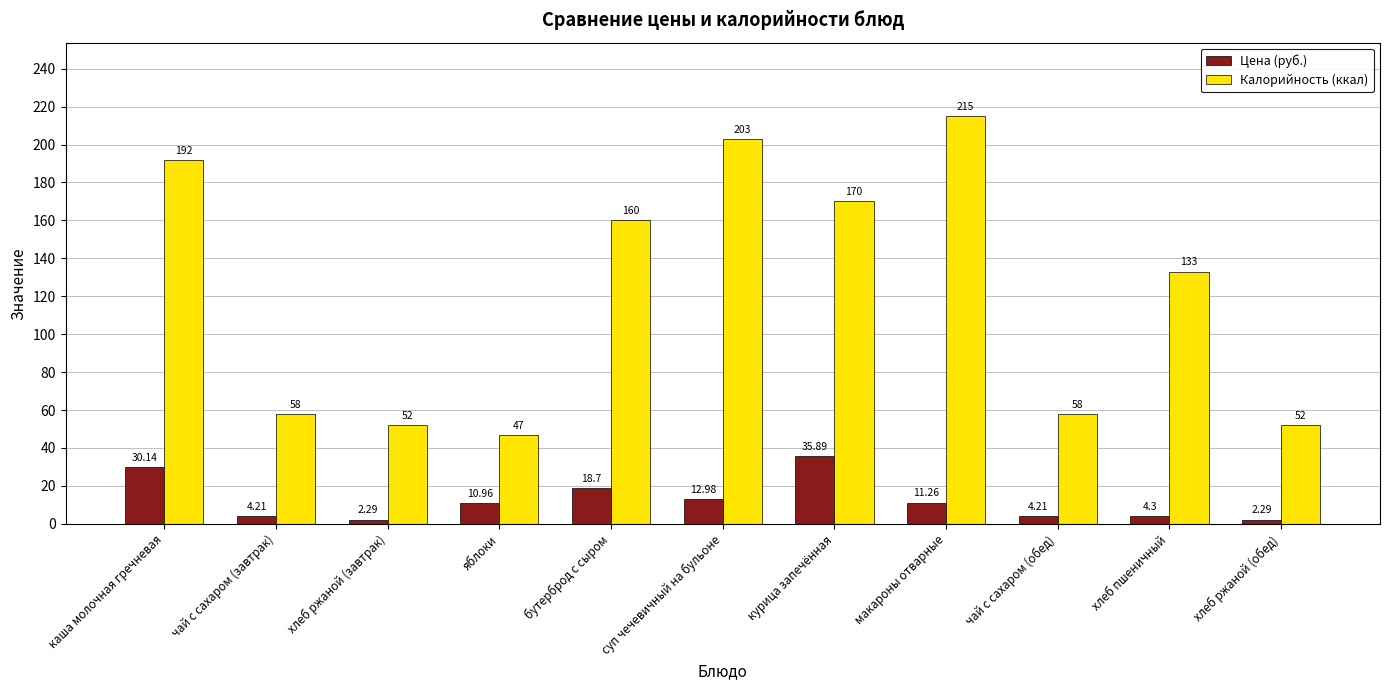

At which category is the sum across all series the highest?

макароны отварные